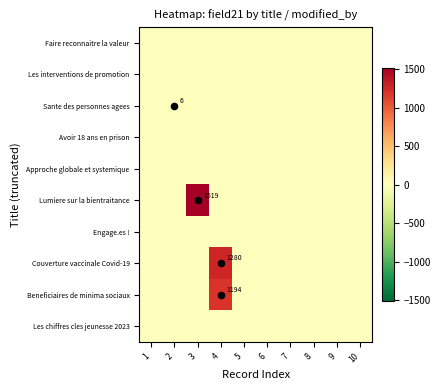

Rank the categories by Couverture vaccinale Covid-19 value from highest to lowest.

4, 1, 2, 3, 5, 6, 7, 8, 9, 10